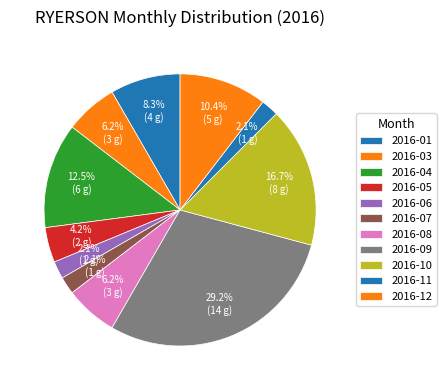

What percentage is the 2016-07 slice, to the nearest percent?

2%